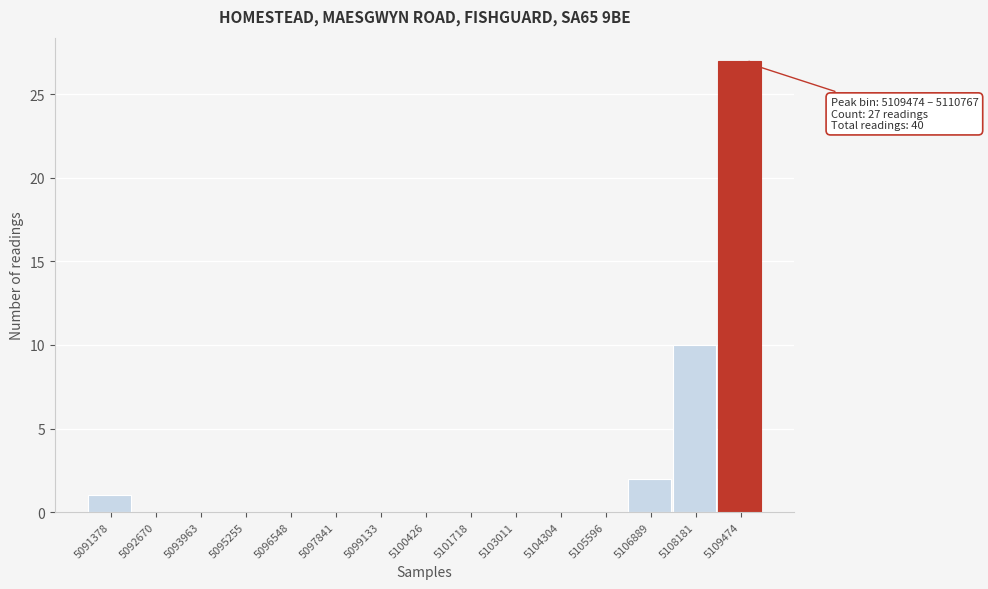

Reading left to right, transcribe all the data shown in this chart.

5091378=1	5092670=0	5093963=0	5095255=0	5096548=0	5097841=0	5099133=0	5100426=0	5101718=0	5103011=0	5104304=0	5105596=0	5106889=2	5108181=10	5109474=27